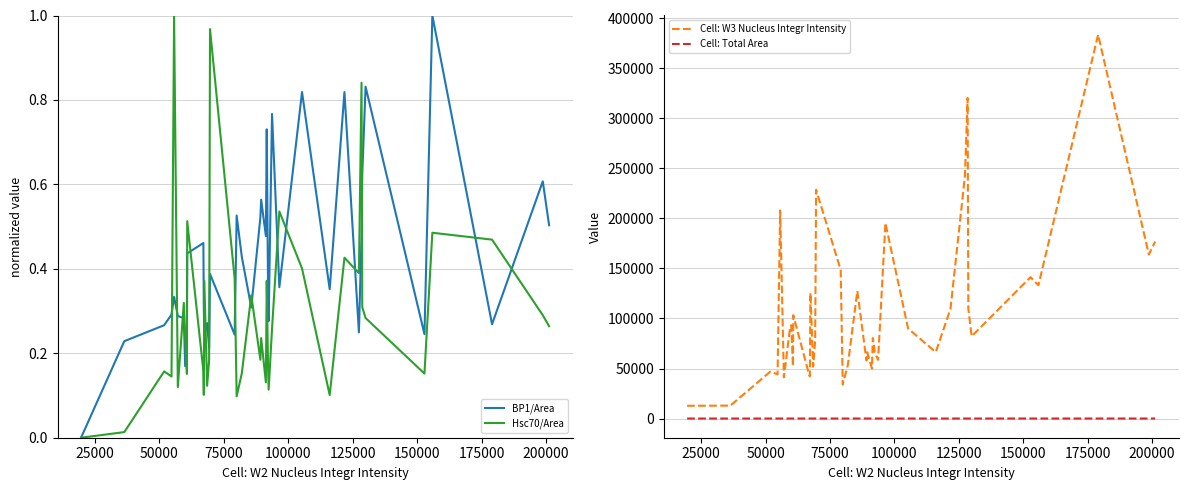

True or false: Cell: W3 Nucleus Integr Intensity and Cell: Total Area intersect in this chart.

False